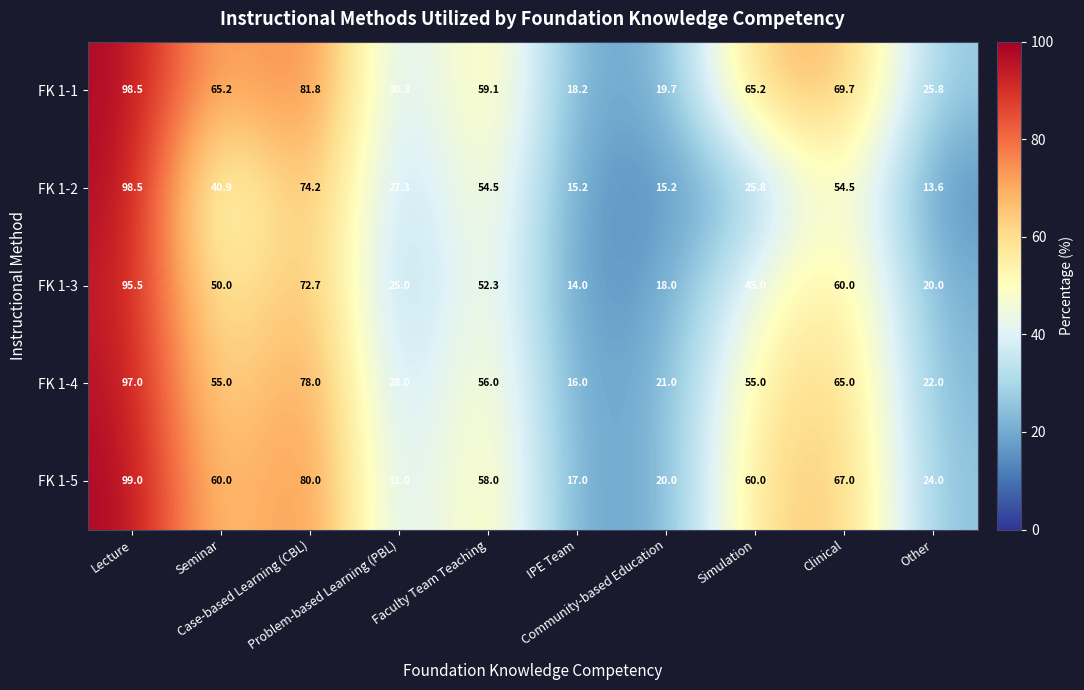

Rank the series by their average value, from lowest to highest.

FK 1-2, FK 1-3, FK 1-4, FK 1-5, FK 1-1